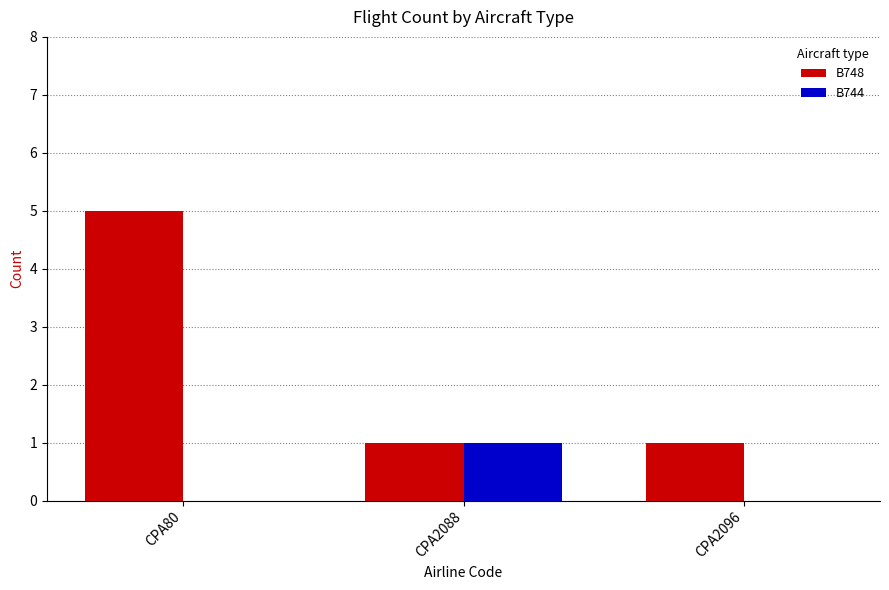

Is it true that B748 equals 1 at CPA2088?

True